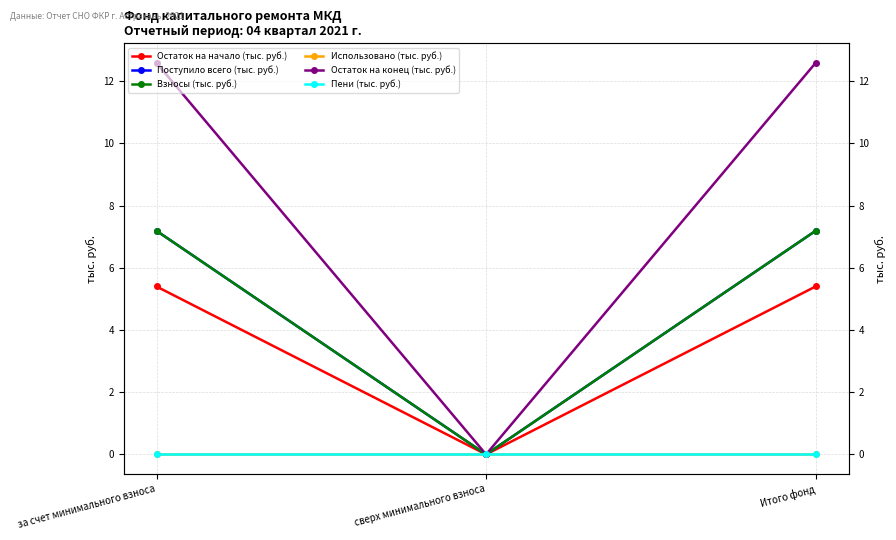

Reading left to right, list all the values displayed in this chart.

Остаток на начало (тыс. руб.): 5.4	0.0	5.4
Поступило всего (тыс. руб.): 7.2	0.0	7.2
Взносы (тыс. руб.): 7.2	0.0	7.2
Использовано (тыс. руб.): 0.0	0.0	0.0
Остаток на конец (тыс. руб.): 12.6	0.0	12.6
Пени (тыс. руб.): 0.0	0.0	0.0